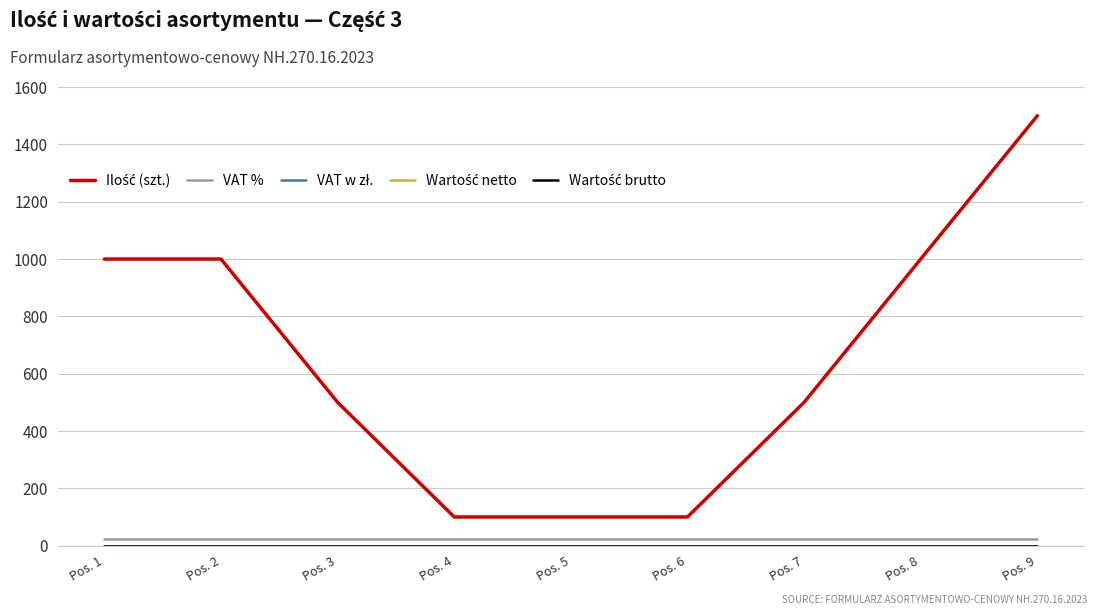

Does the chart have visible grid lines?

Yes